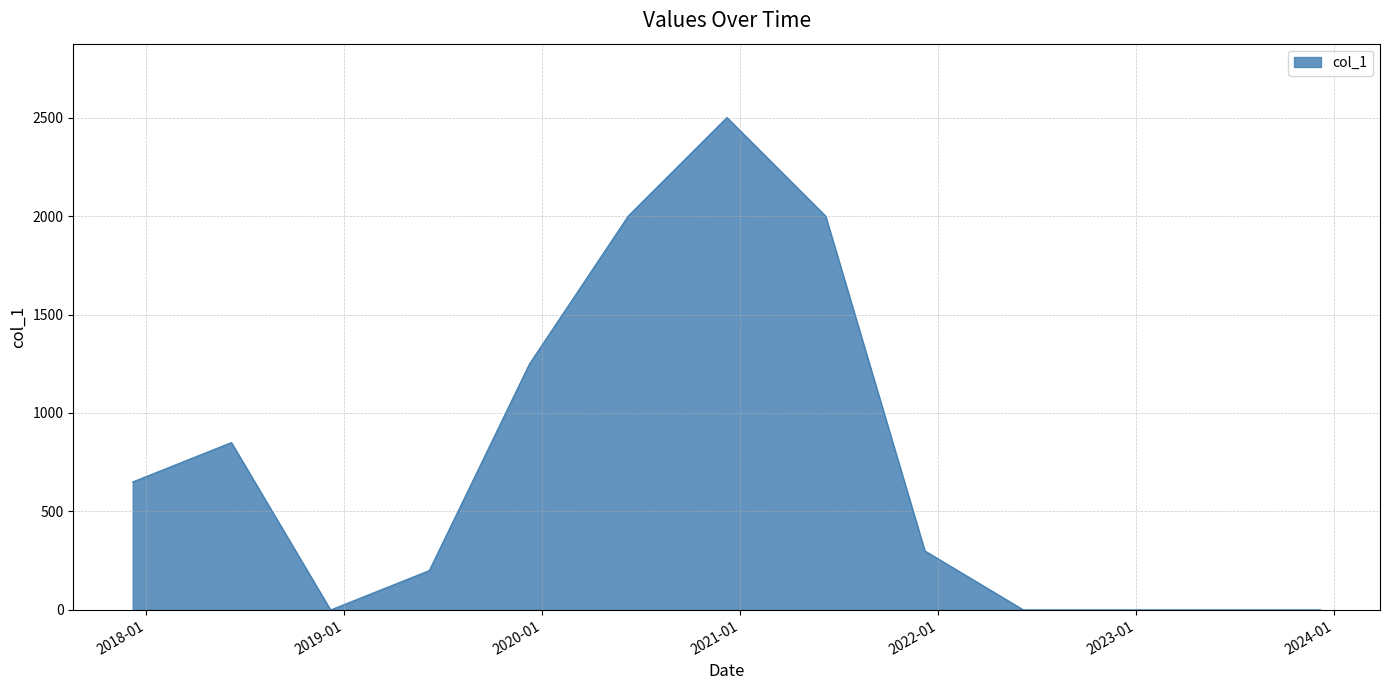

What is the difference between the maximum and minimum values?

2500